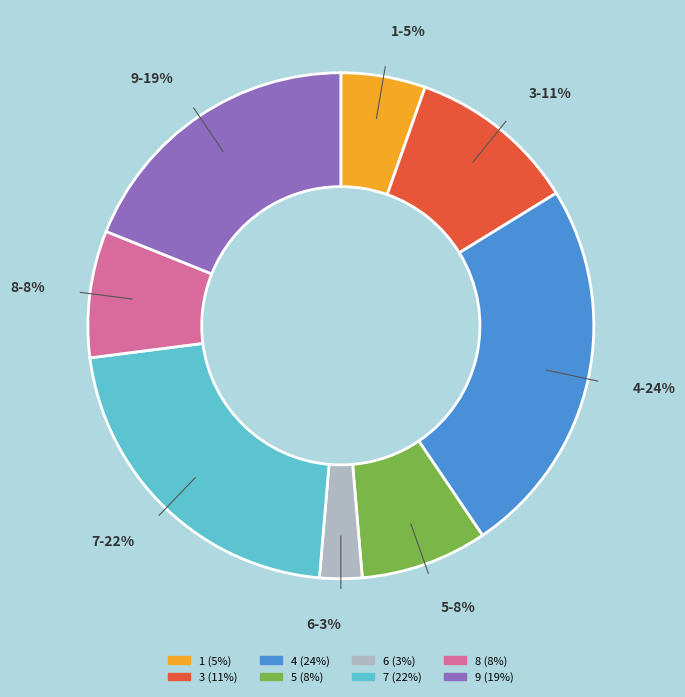

Between 1 and 7, which is larger?

7